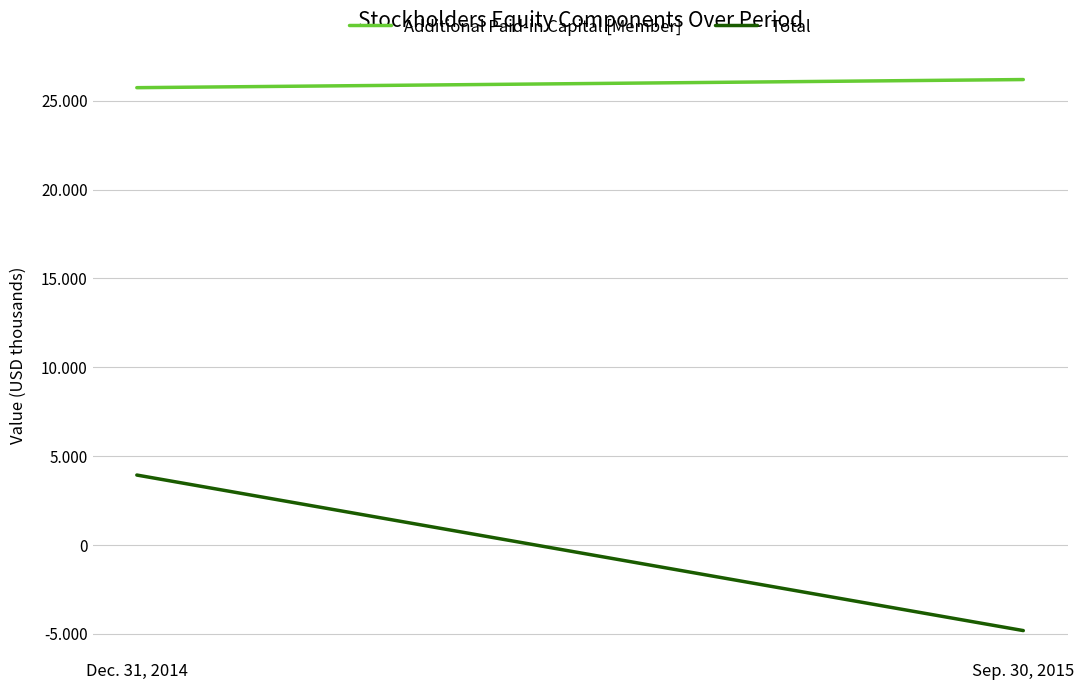

How many data points in Total are less than 3937?

1